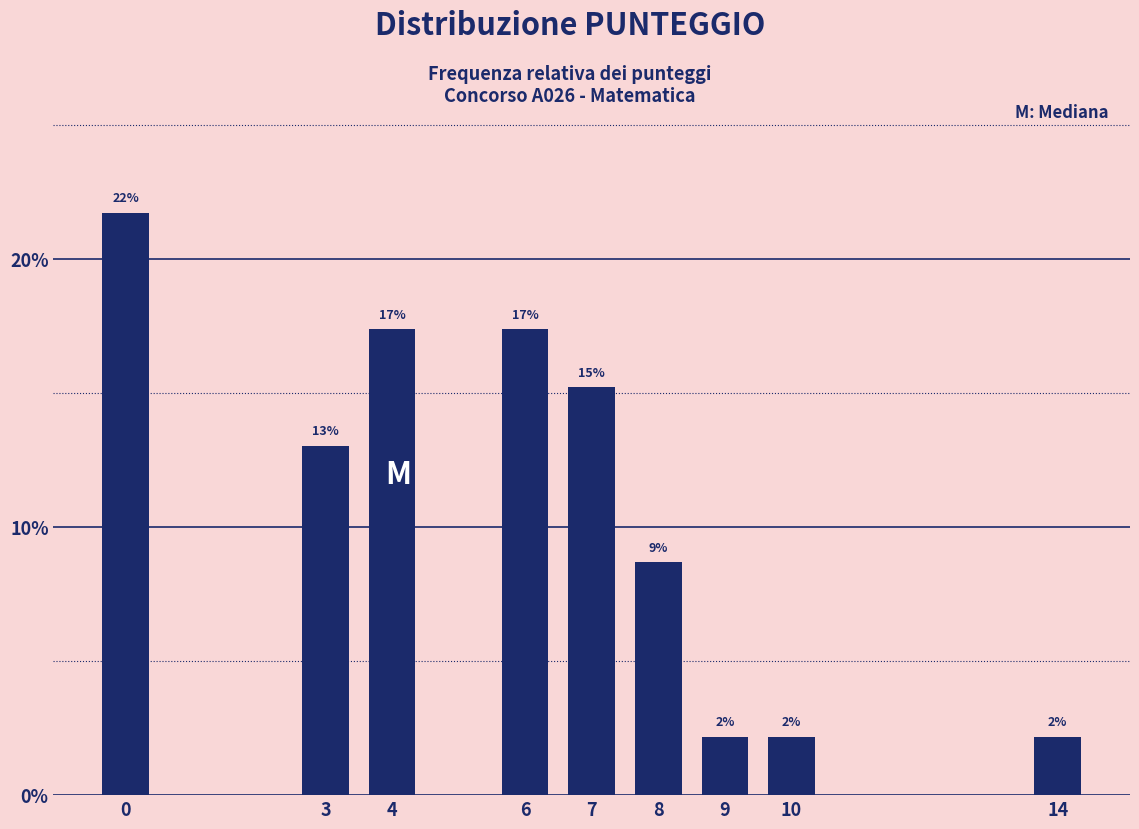

Does the chart contain any negative values?

No